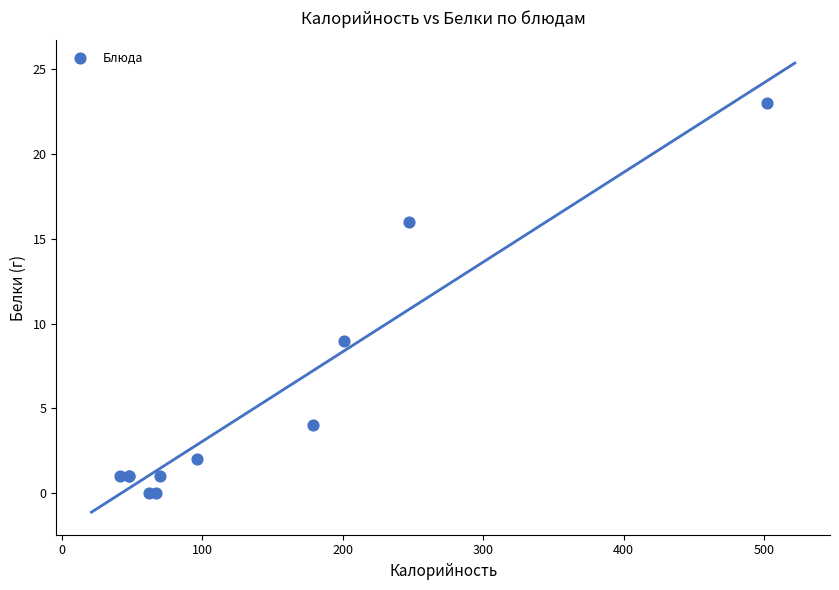

What Y value in the scatter plot is closest to 11?

9